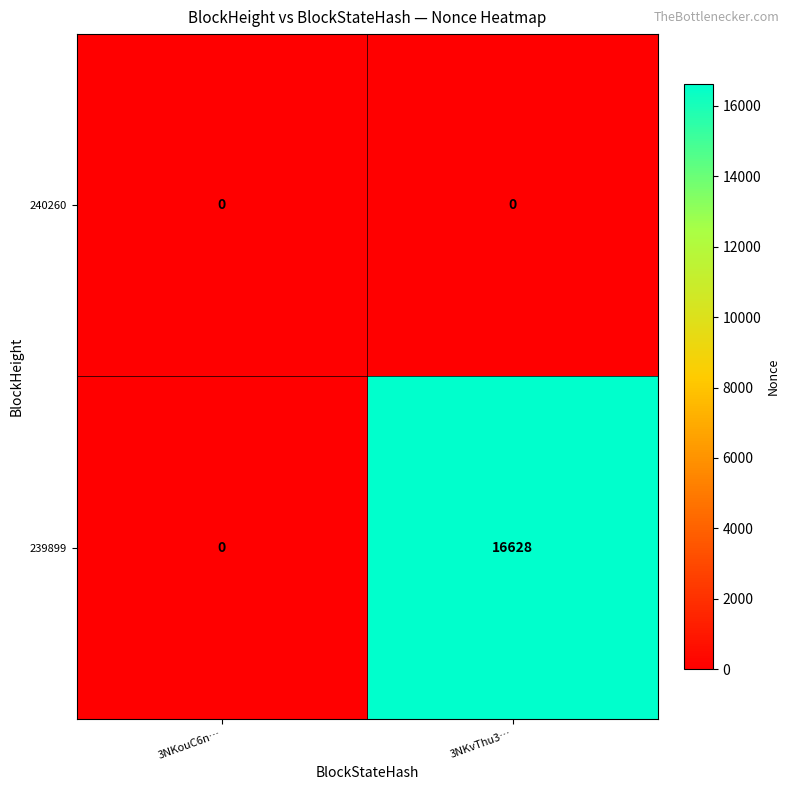

What is the difference between the 239899 values at 3NKvThu3… and 3NKouC6n…?

16628